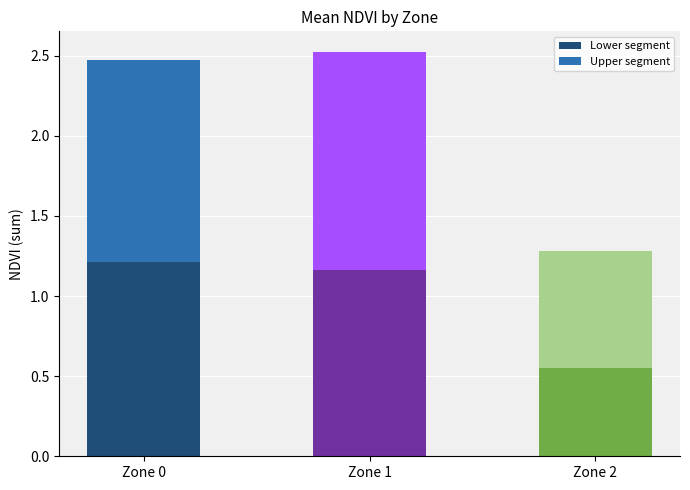

Where is Lower segment nearest to the value 0?

Zone 2